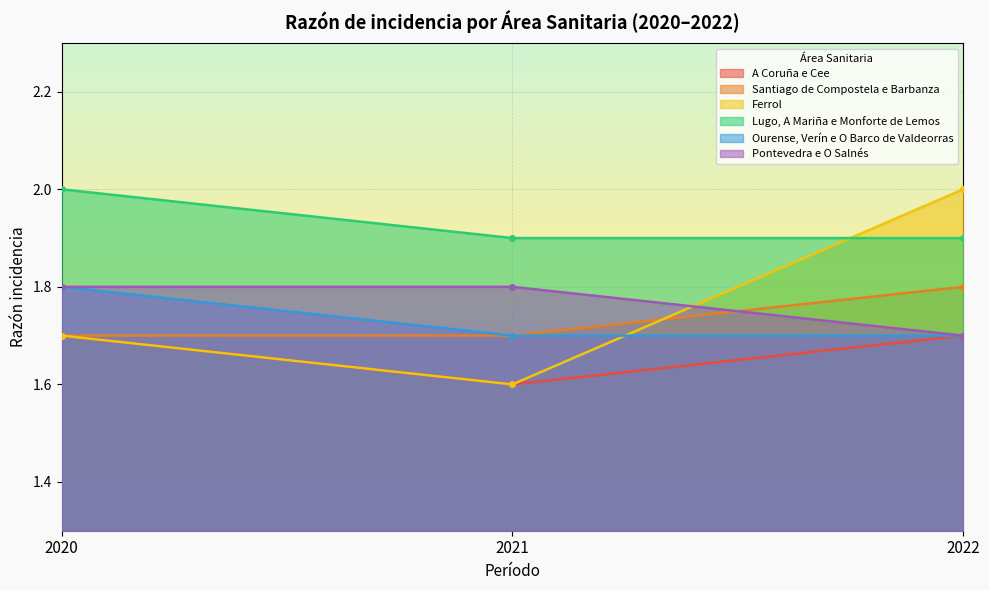

True or false: Lugo, A Mariña e Monforte de Lemos has a value of 1.9 at 2022.

True